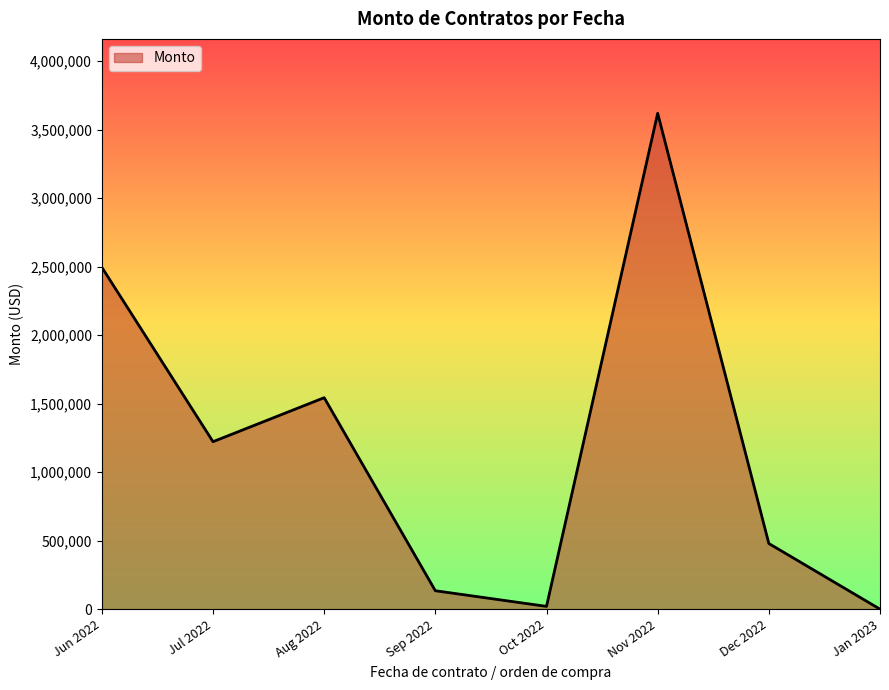

Which category has the highest value across all series?

Nov 2022